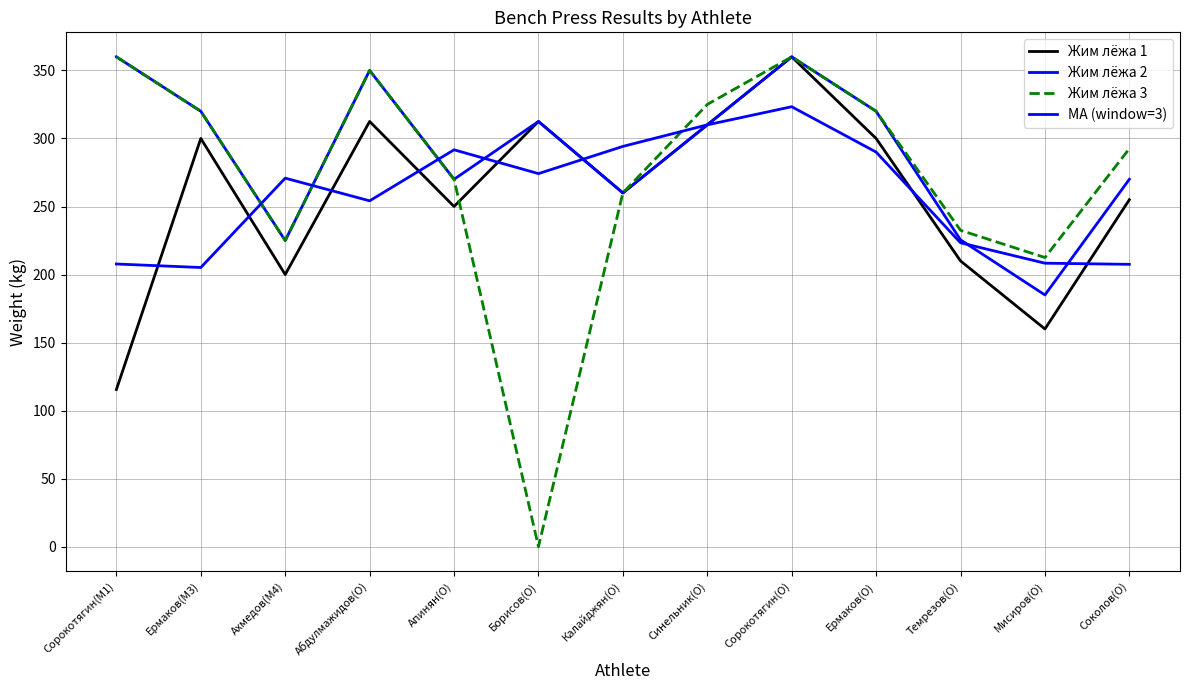

What is the difference between the MA (window=3) values at Абдулмажидов(O) and Борисов(O)?

20.0